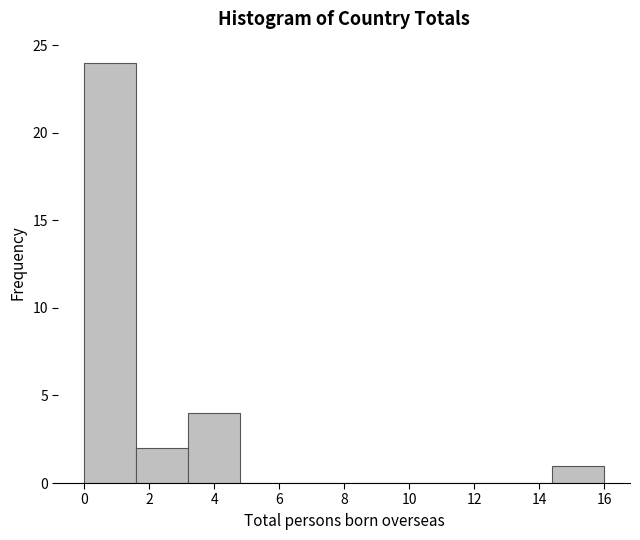

Which range on the x-axis has the tallest bar?

0.0 to 1.6